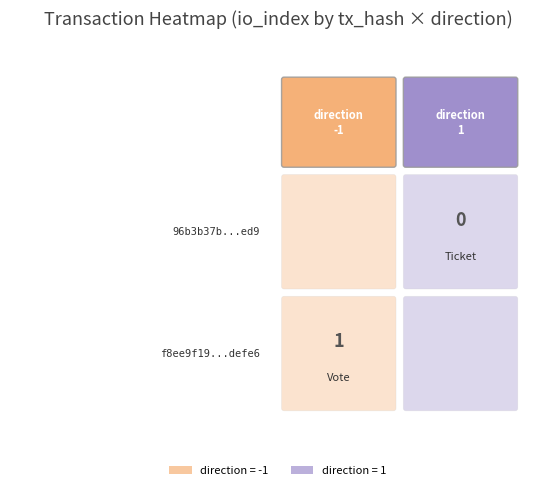

Reading left to right, extract all data points from this chart.

-1: 1	0
1: 0	0